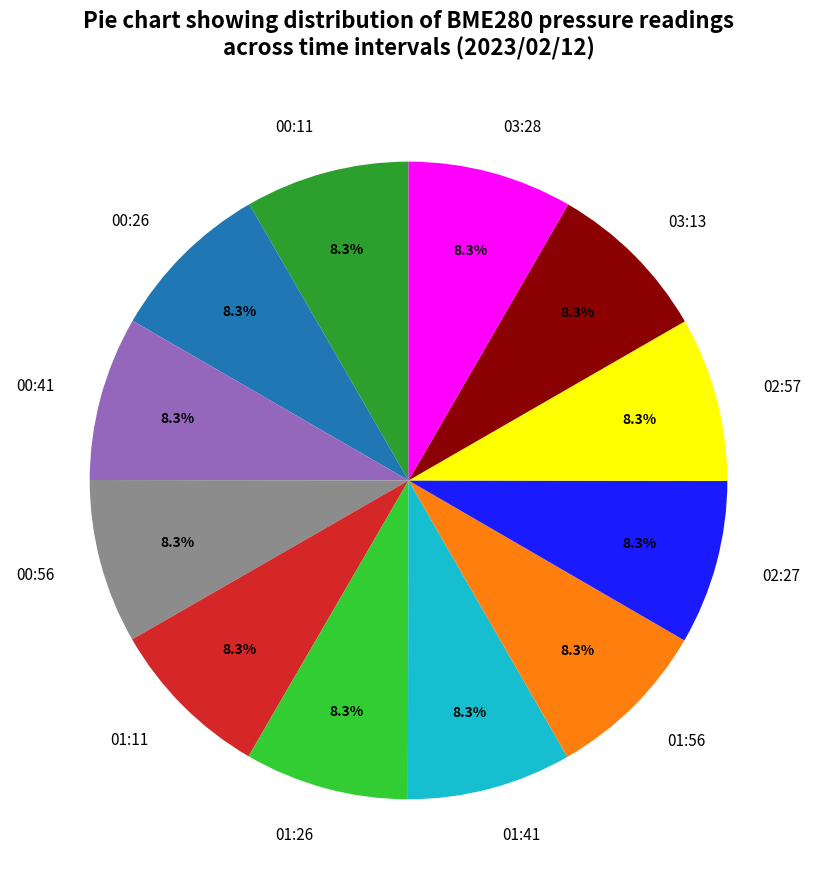

Does 01:11 represent more than half of the total?

No